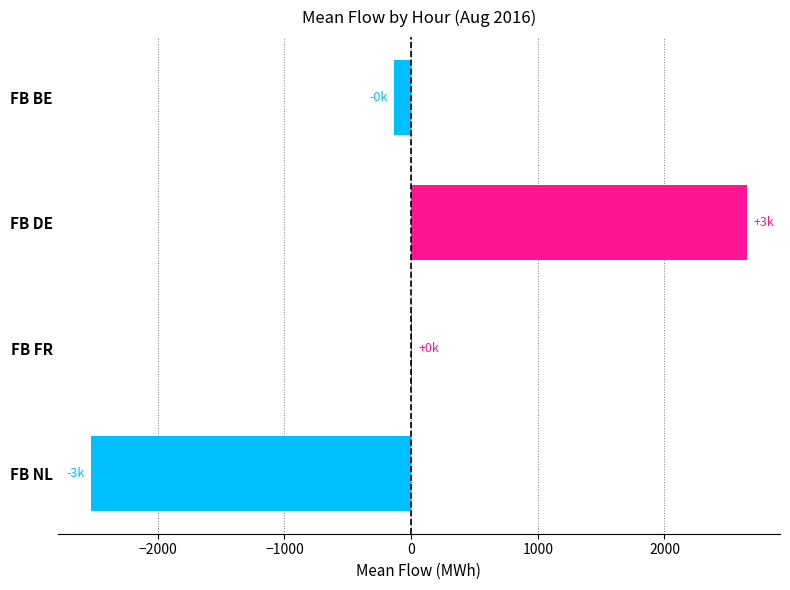

How many data points are above 8?

2